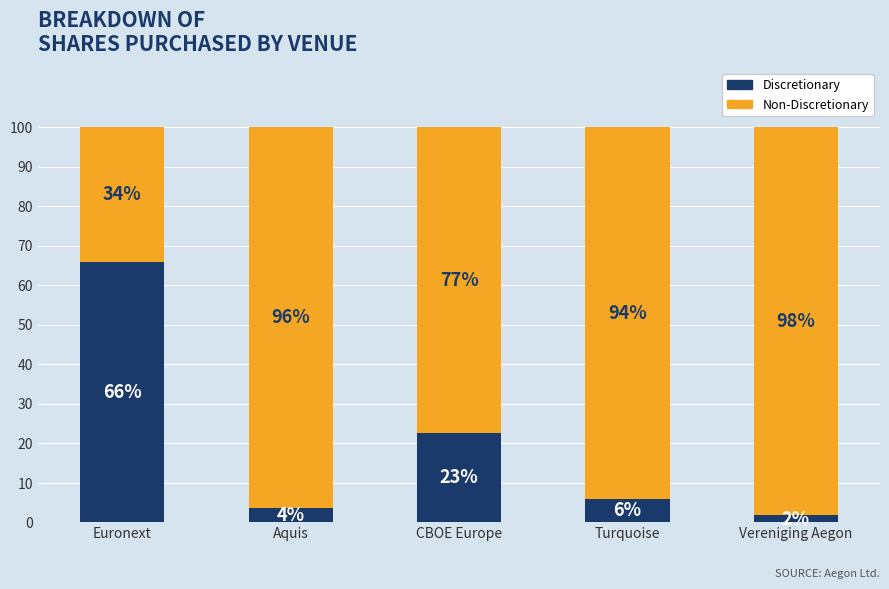

Where is Discretionary nearest to the value 33?

CBOE Europe